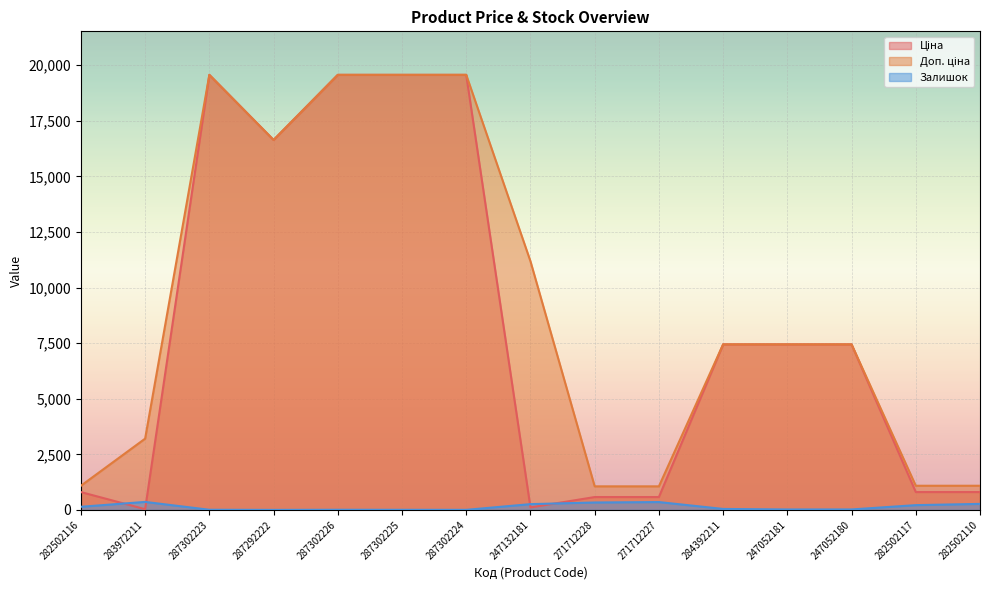

Between 287302225 and 247132181, which series saw the biggest shift?

Ціна